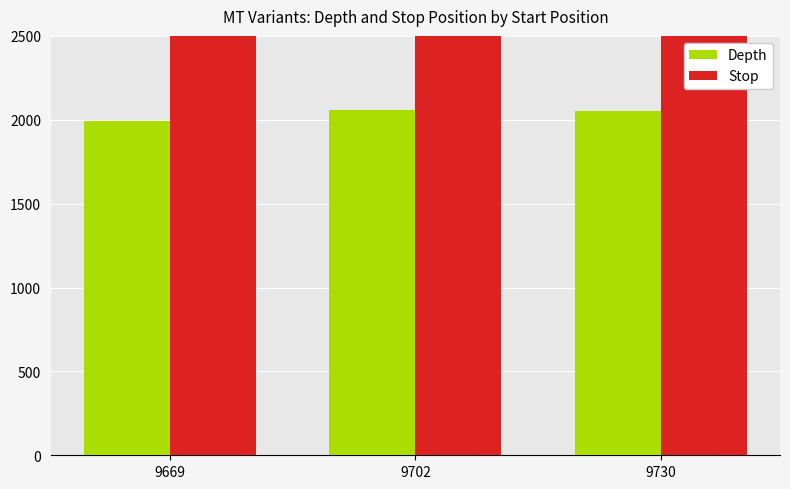

Reading right to left, extract all data points from this chart.

Depth: 9730=2054	9702=2057	9669=1990
Stop: 9730=9731	9702=9703	9669=9670